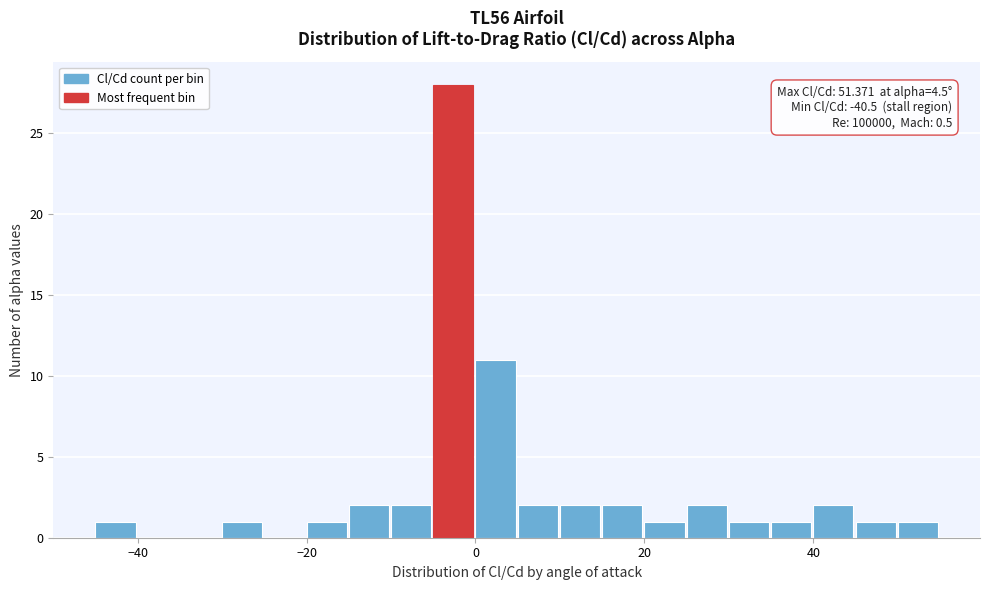

Read against the x-axis, roughly where is the centre of the tallest bar?

-2